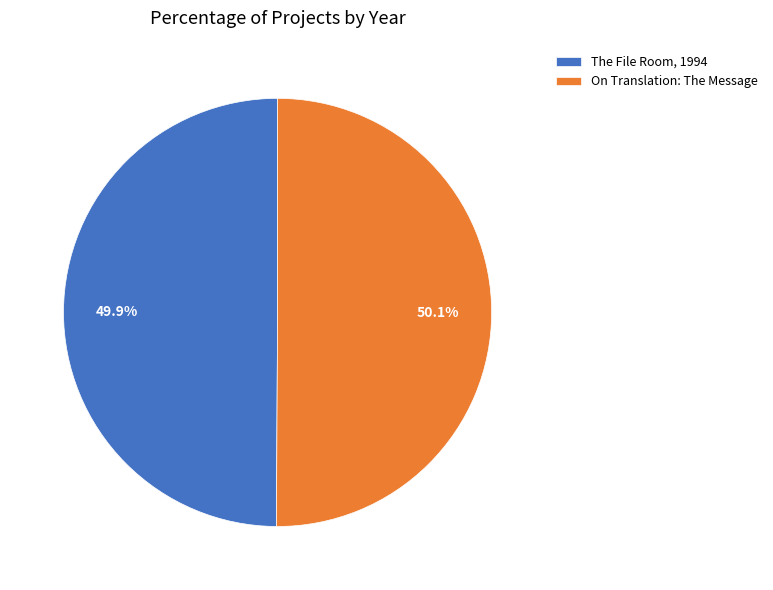

Is there a majority slice in this chart?

Yes